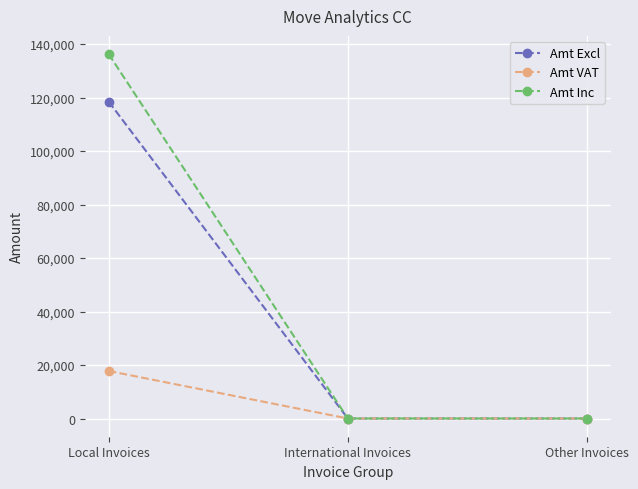

What is the spread (max minus min) of values at Local Invoices?

118497.3